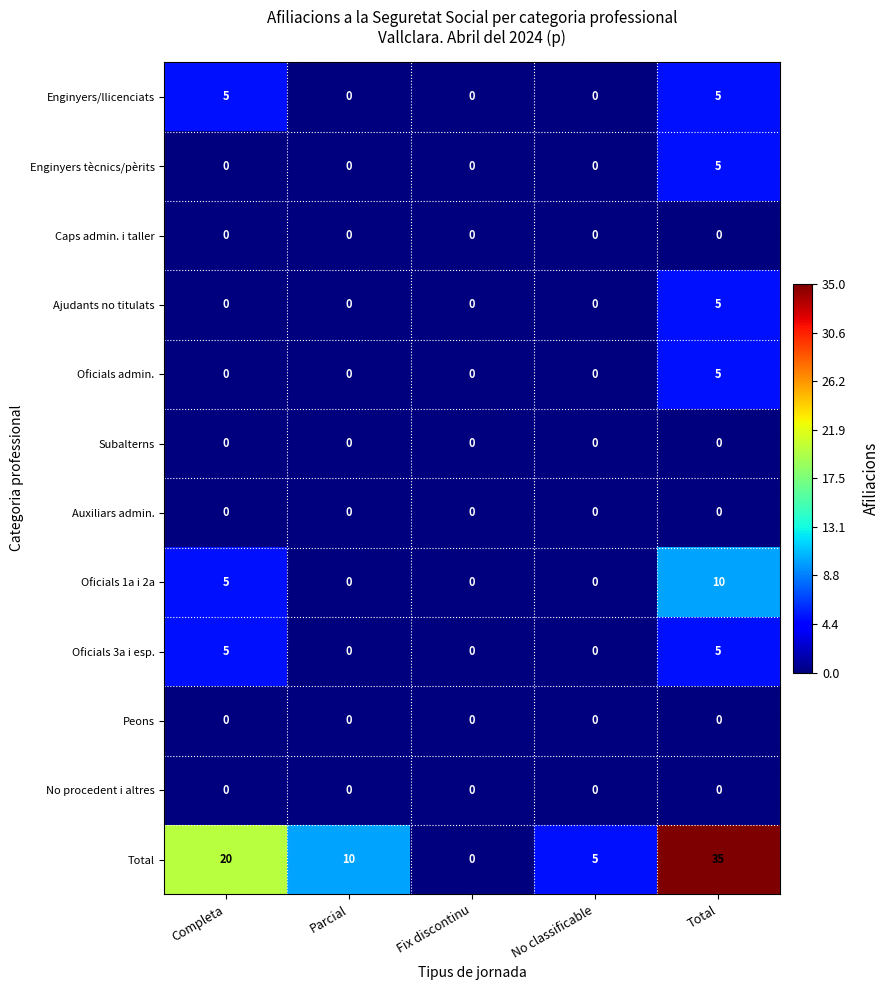

Count the Ajudants no titulats values in the range 0 to 1.

4